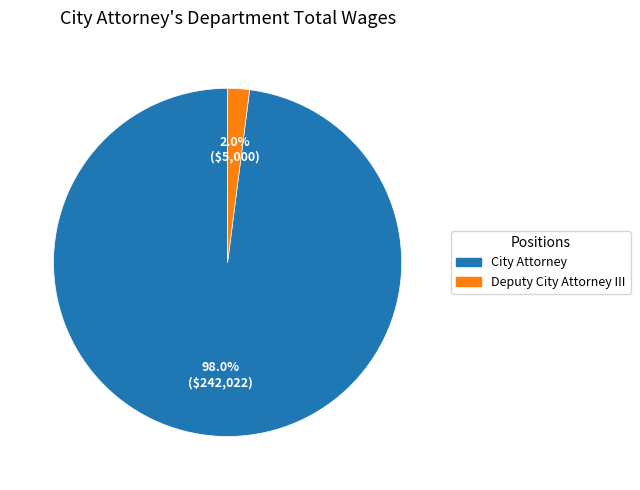

The Deputy City Attorney III slice represents 2% of the pie. True or false?

True